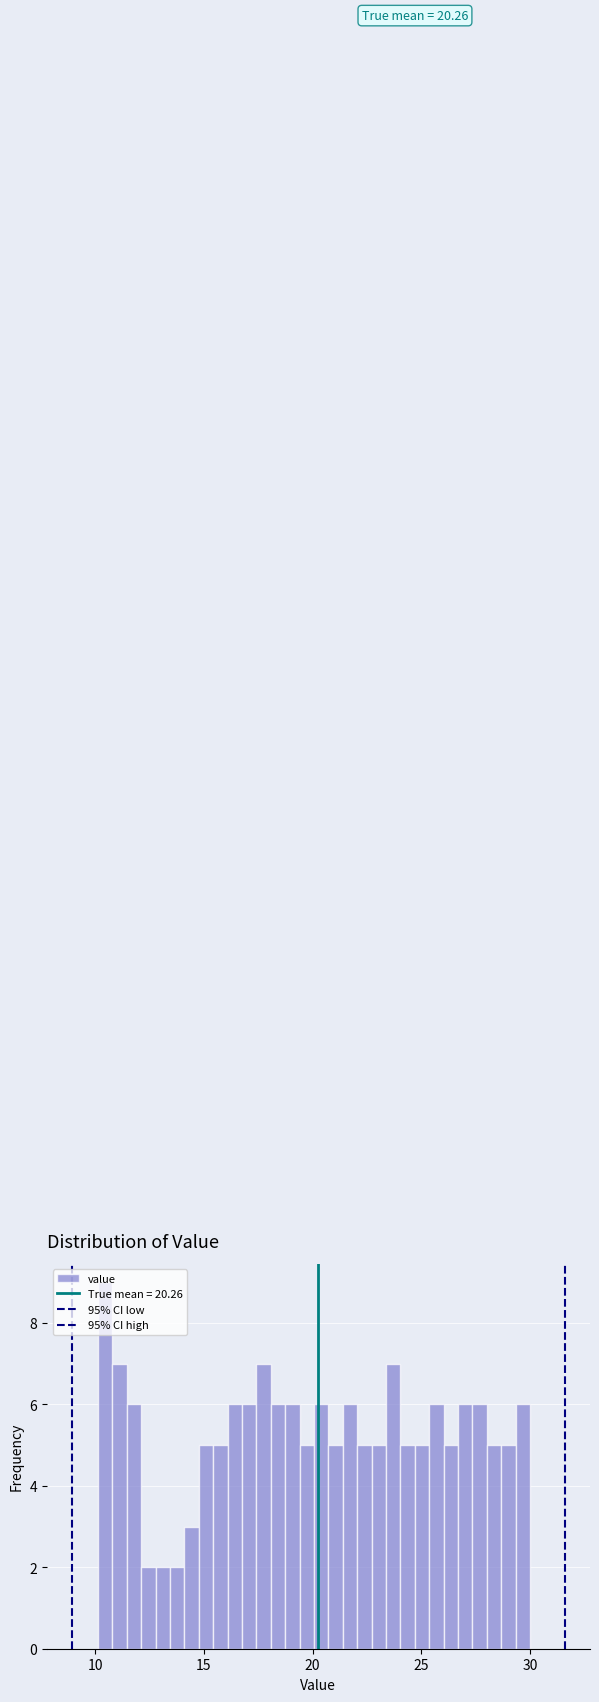

Read against the x-axis, roughly where is the centre of the tallest bar?

10.5